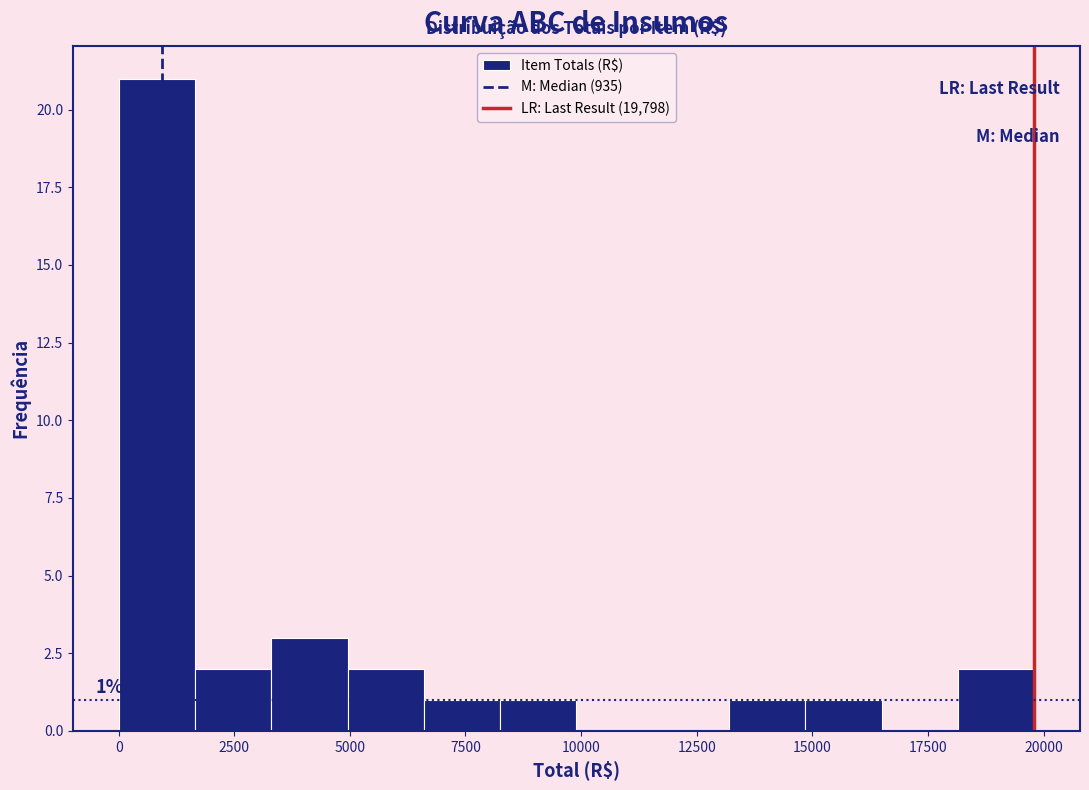

Around what value on the x-axis is the tallest bar? Give the approximate position of its centre, as read against the axis.

1000